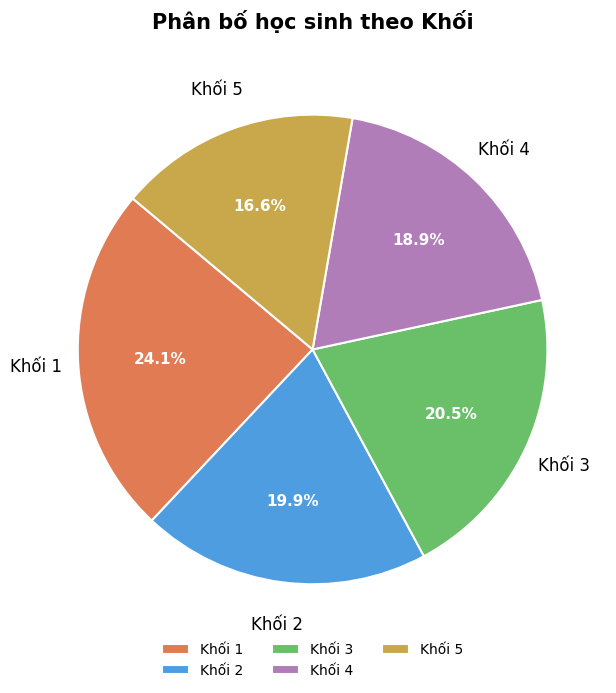

Between Khối 2 and Khối 3, which is larger?

Khối 3